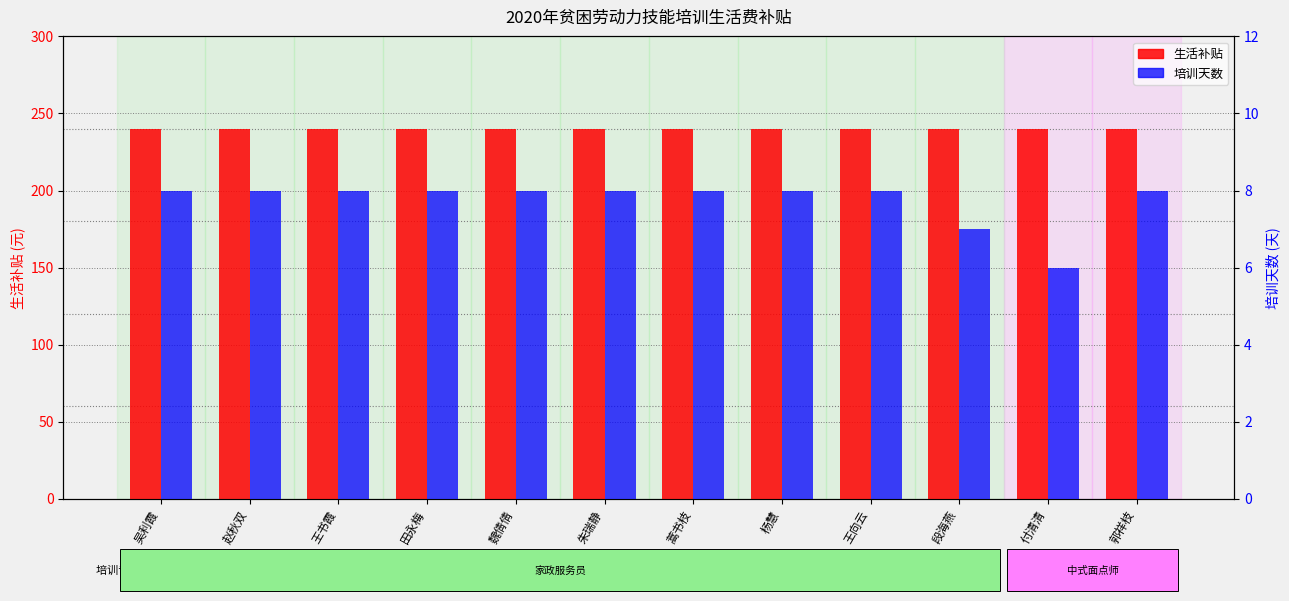

Is it true that 生活补贴 equals 240 at 杨慧?

True